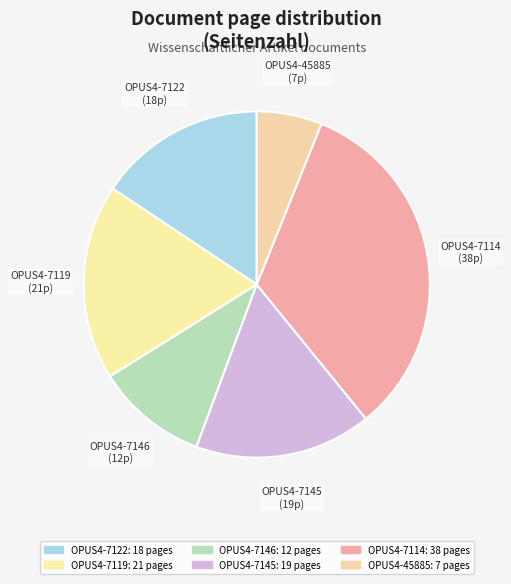

To the nearest percent, what portion does OPUS4-7119 represent?

18%